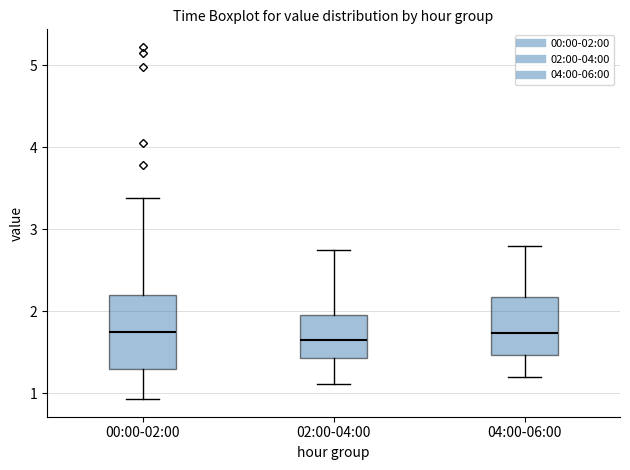

Reading left to right, read every box against the y-axis: the position of its median line, the range the box covers, and the ends of its whiskers. The values are not printed on the chart, so give them approximately, as read against the axis.

00:00-02:00: median 1.8, box 1.3 to 2.2, whiskers 0.9 to 3.4
02:00-04:00: median 1.7, box 1.4 to 2.0, whiskers 1.1 to 2.8
04:00-06:00: median 1.7, box 1.5 to 2.2, whiskers 1.2 to 2.8